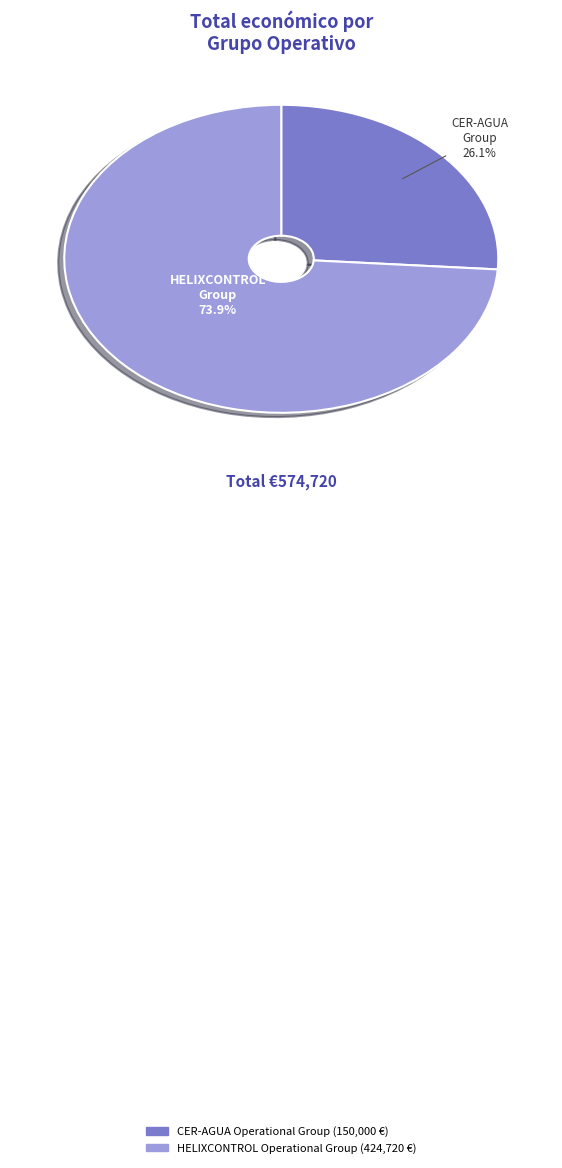

Does CER-AGUA Operational Group represent more than half of the total?

No